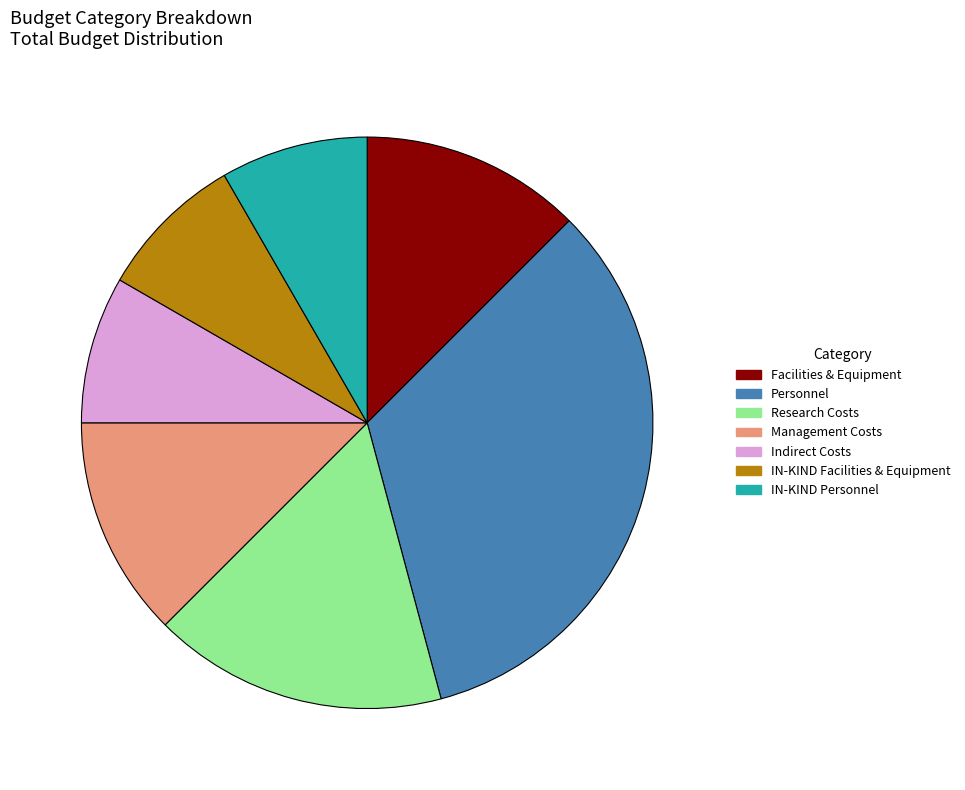

Does IN-KIND Personnel account for over 50% of the chart?

No